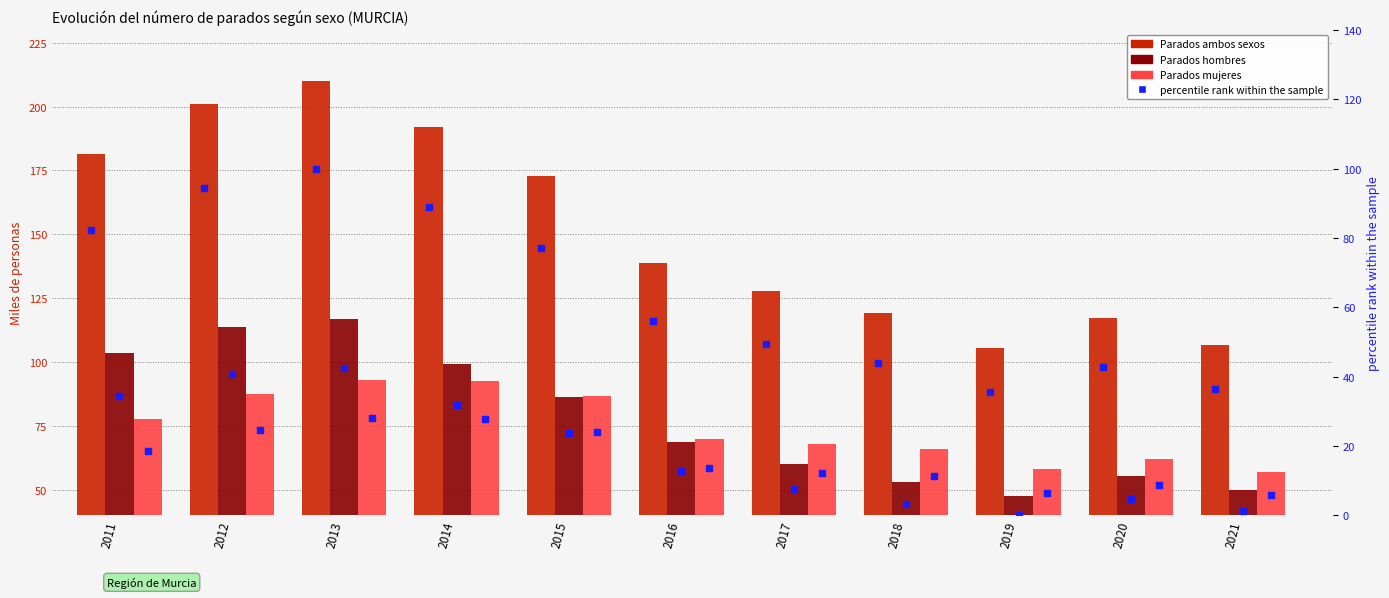

At how many categories does at least one series exceed 205?

1